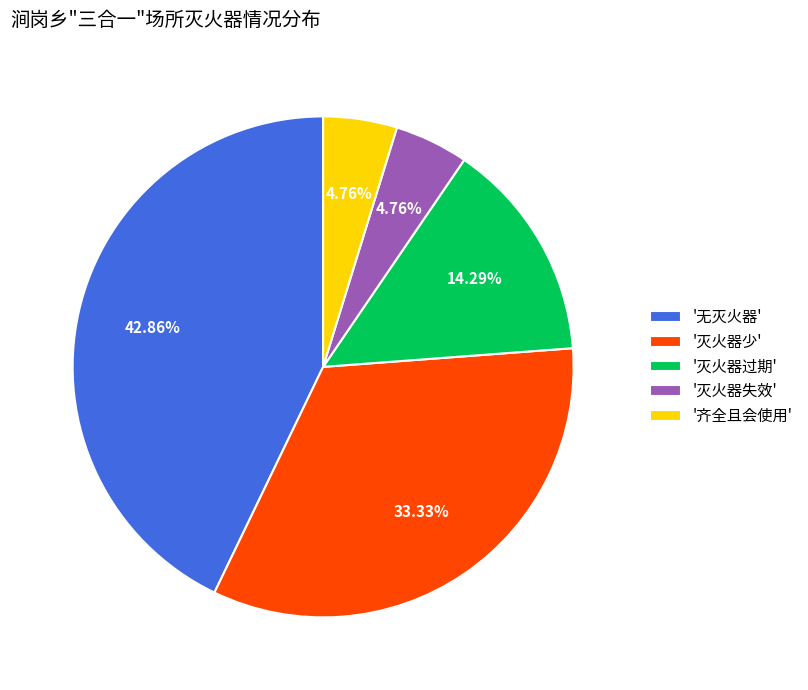

Which slice is the largest?

'无灭火器'